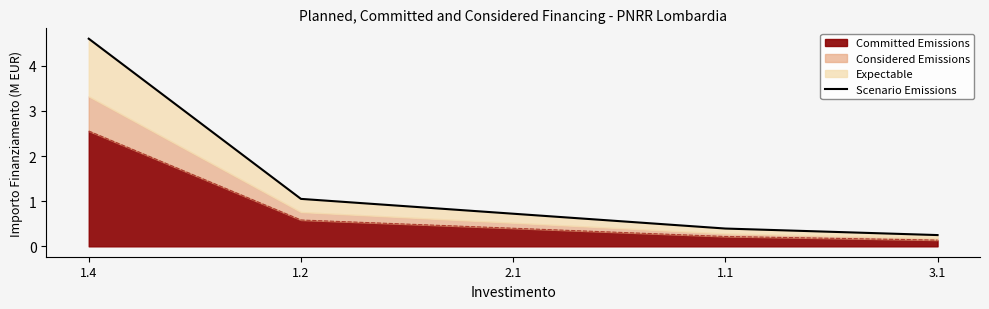

Does the chart display data point markers on the line(s)?

No